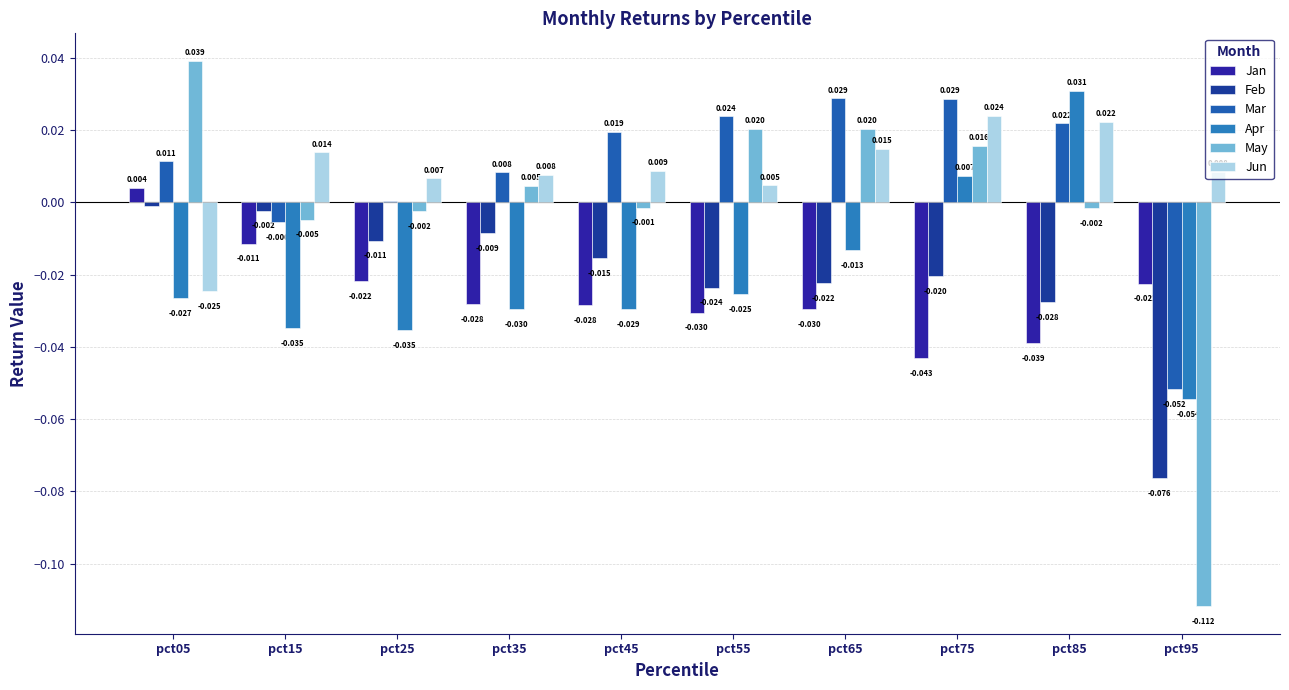

At which label is Jun closest to 0?

pct55